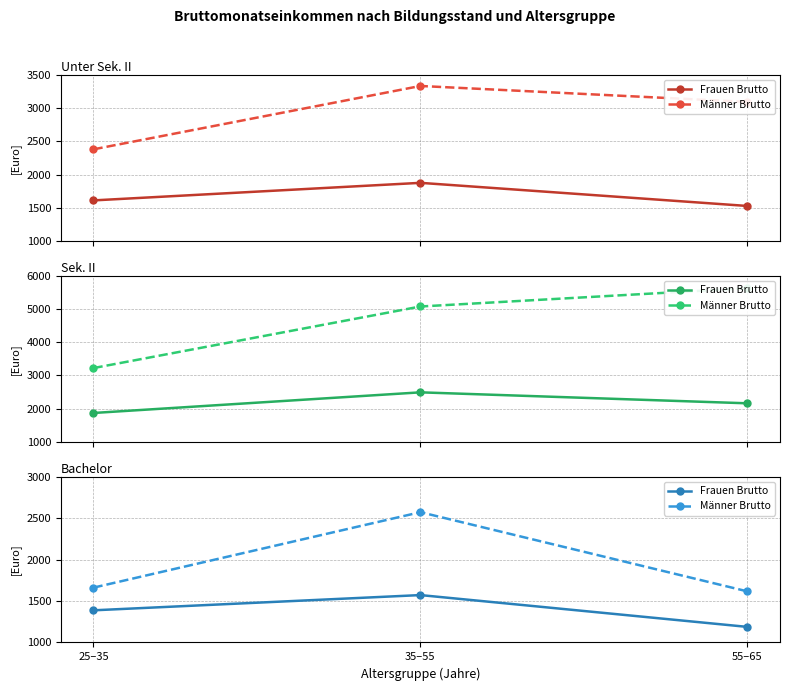

The Männer Brutto series shows 1736 at 35–55. True or false?

False